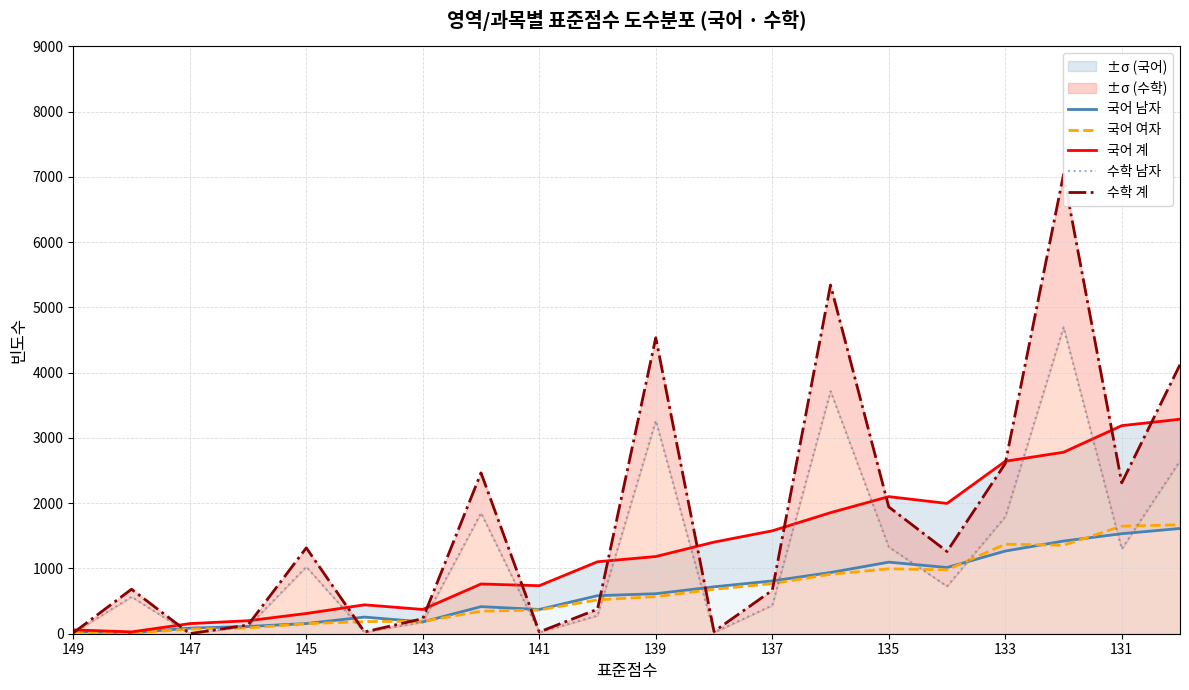

After their last crossing, which series has the higher values: 국어 여자 or 수학 계?

수학 계